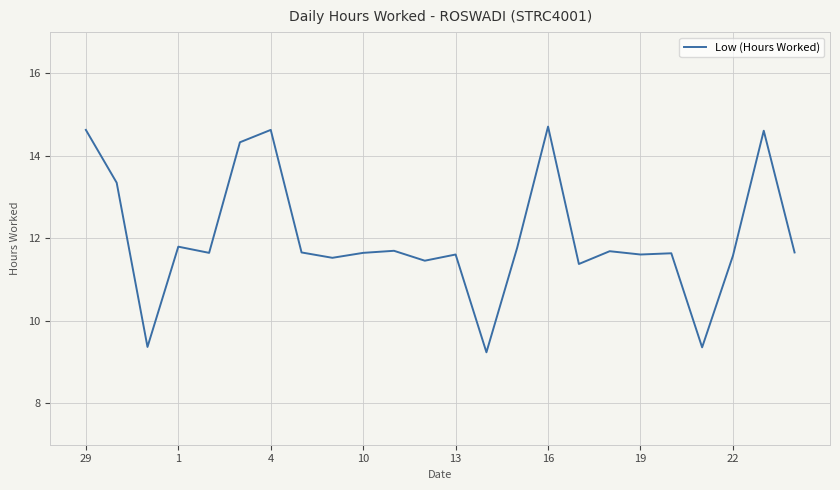

What is the smallest value displayed?

9.2